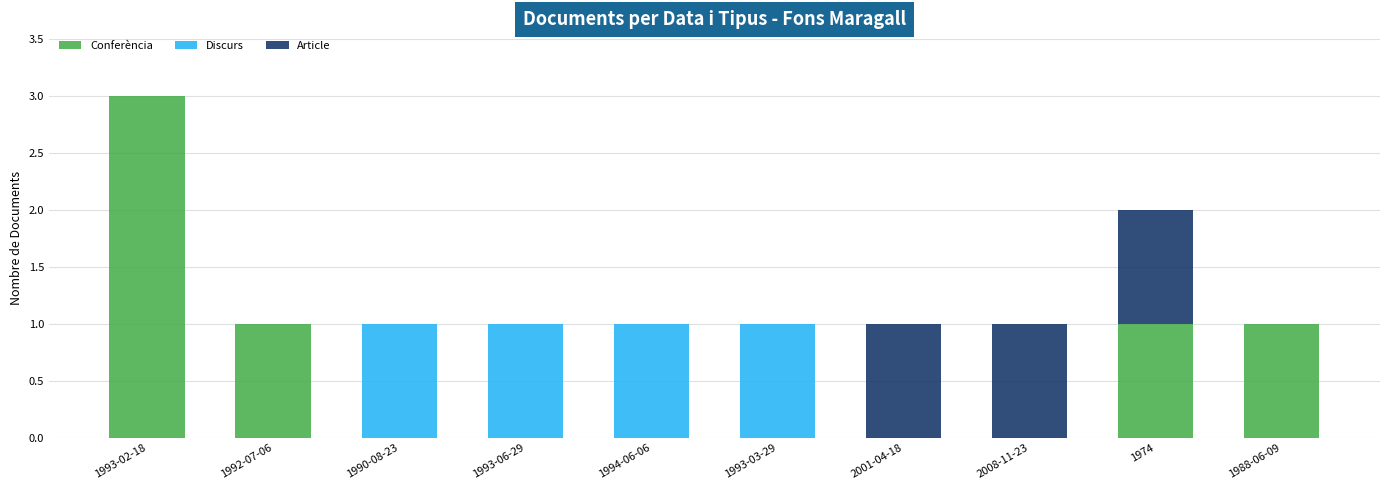

What is the total value across all series at 1993-02-18?

3